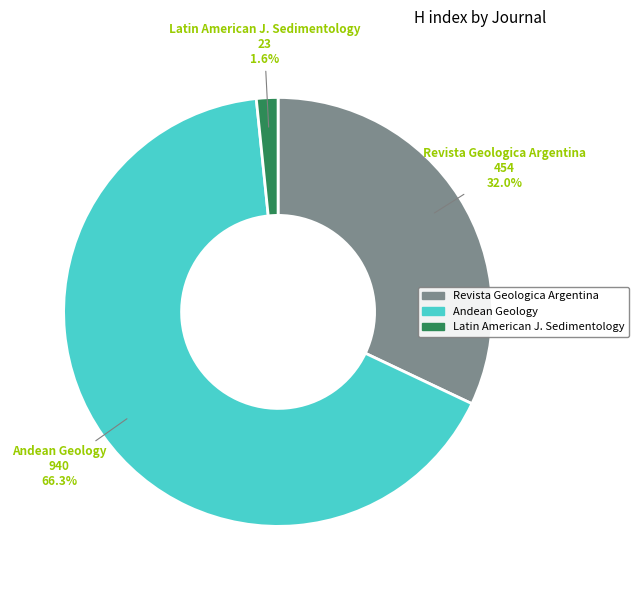

Does any single category account for the majority?

Yes